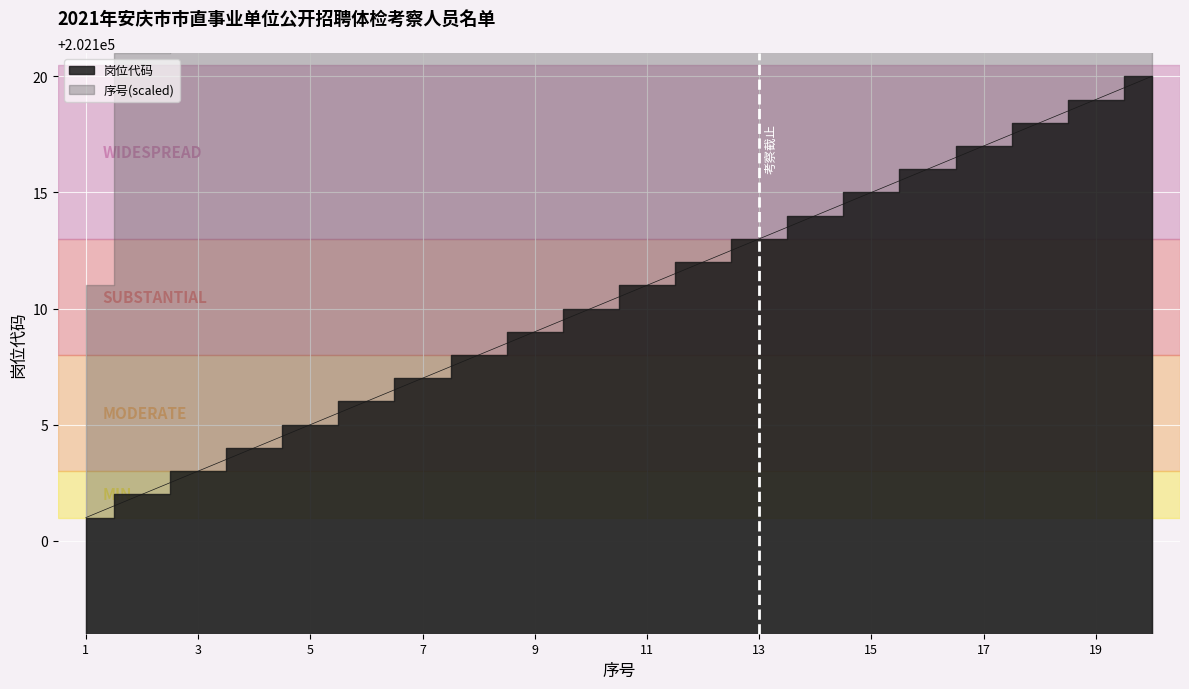

Reading right to left, list all the values displayed in this chart.

202120	202119	202118	202117	202116	202115	202114	202113	202112	202111	202110	202109	202108	202107	202106	202105	202104	202103	202102	202101